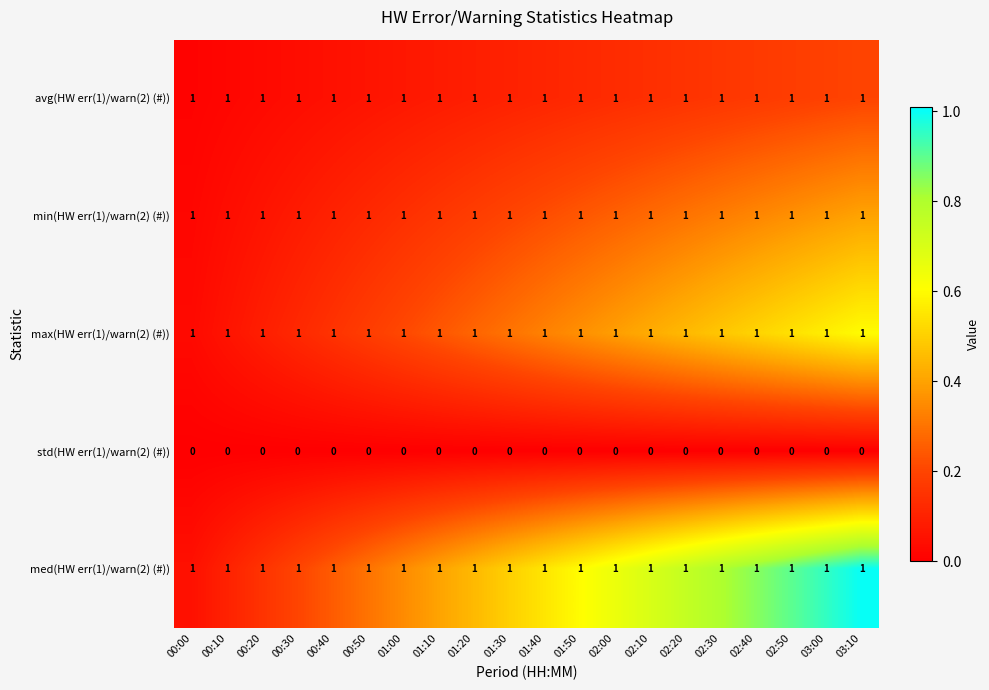

The value of avg(HW err(1)/warn(2) (#)) at 00:10 is 0. True or false?

False